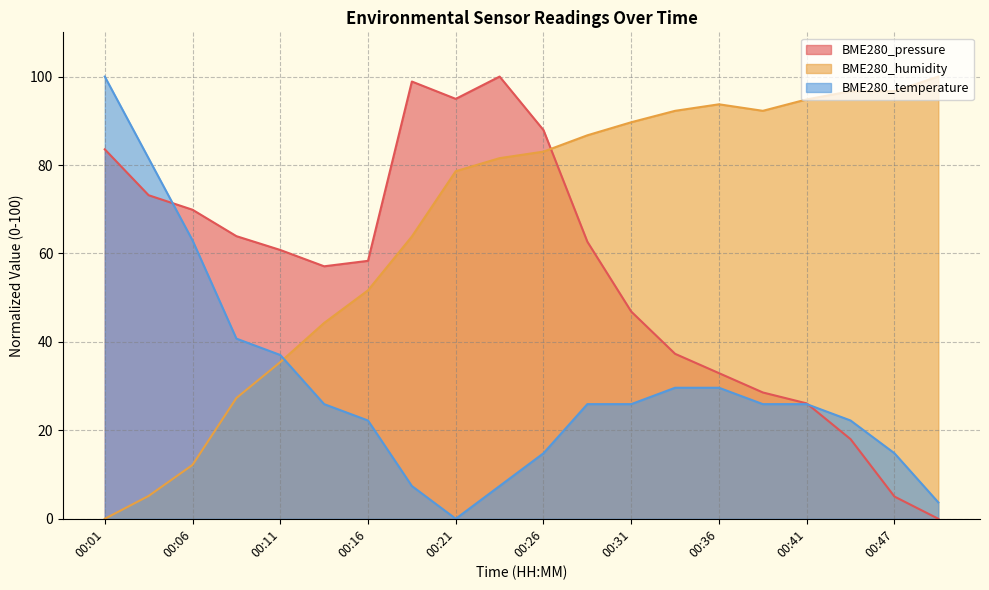

True or false: BME280_humidity and BME280_pressure cross at least once.

True